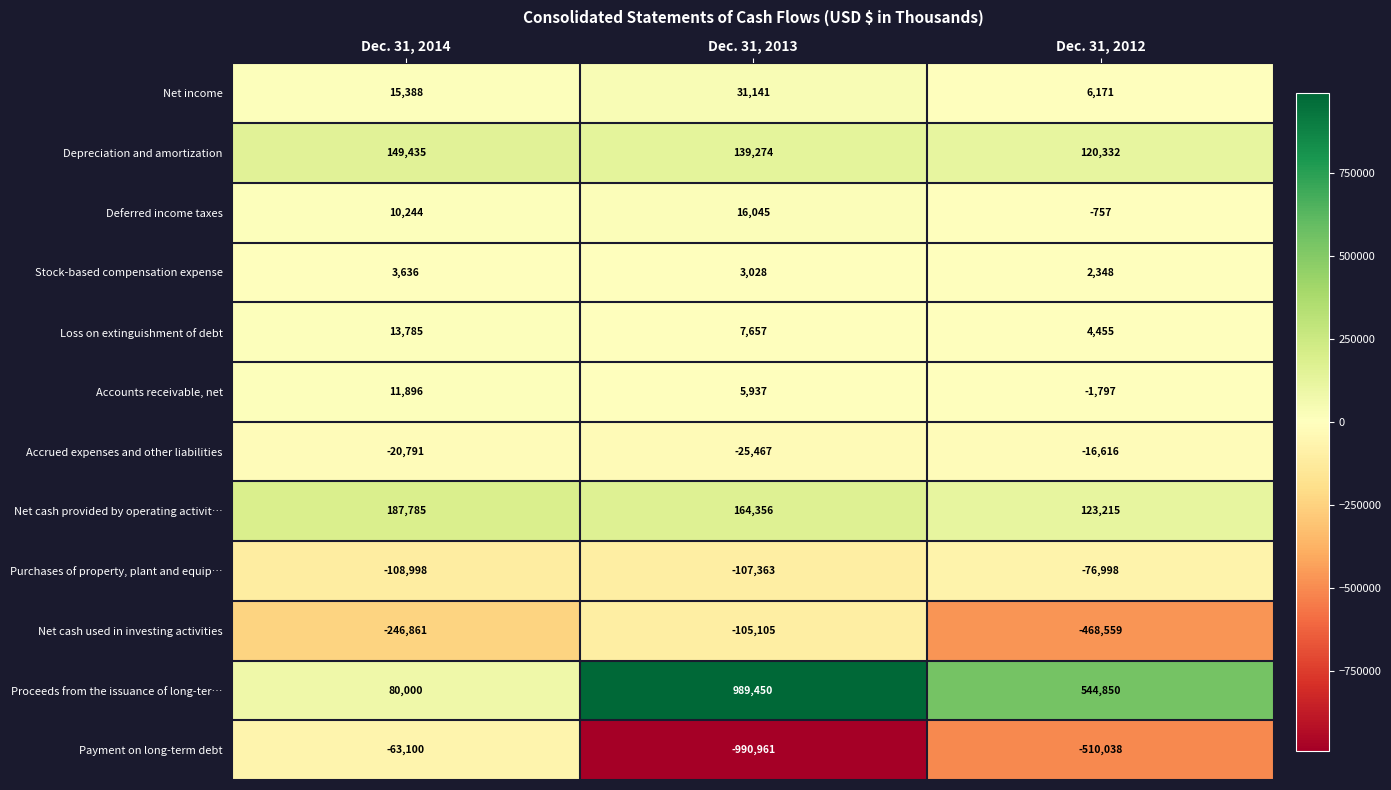

What is the greatest value displayed?

989450